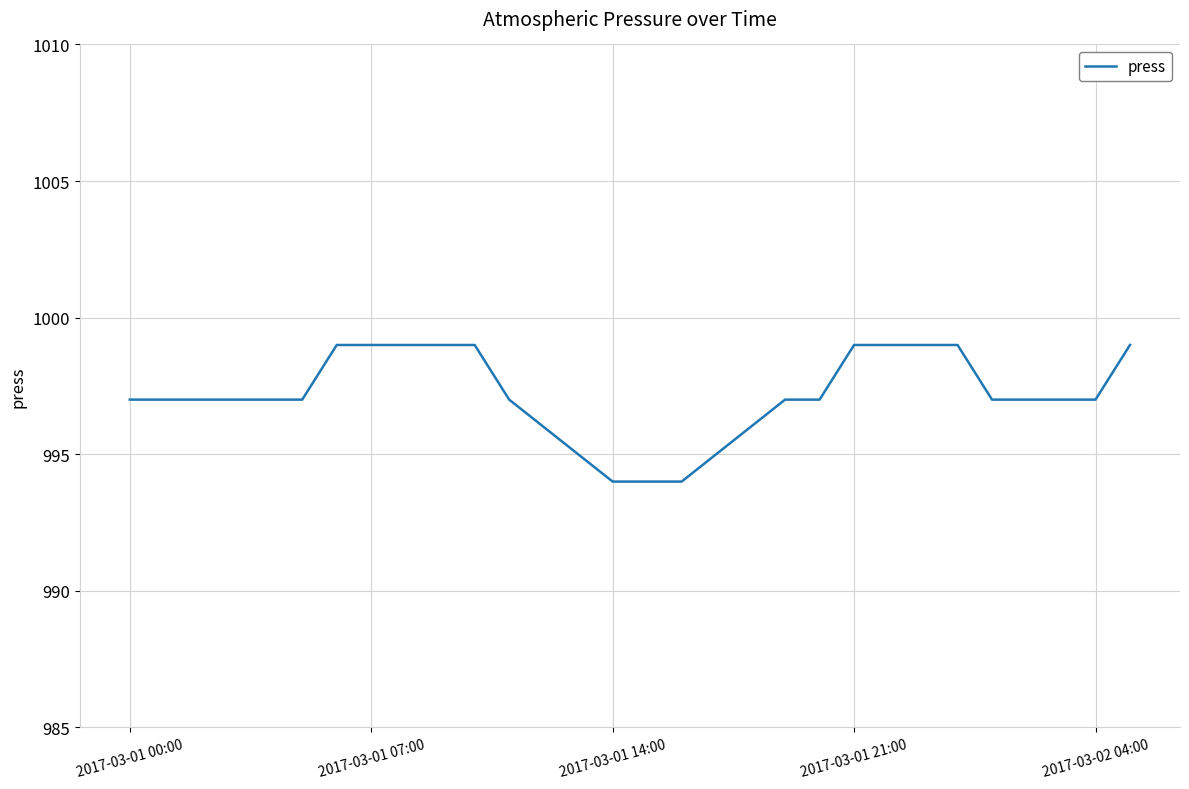

What is the smallest value displayed?

994